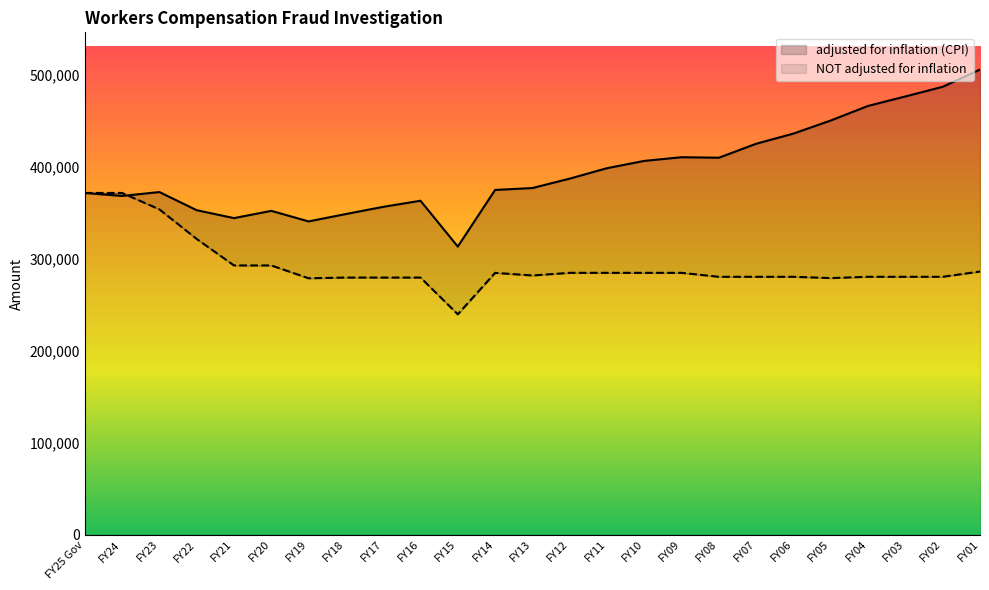

Is it true that adjusted for inflation (CPI) equals 374490 at FY14?

True